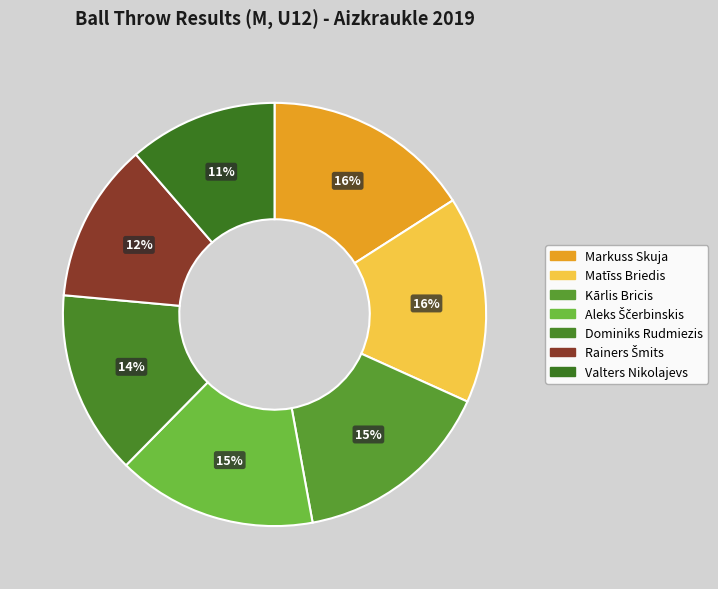

How many slices are in this pie chart?

7